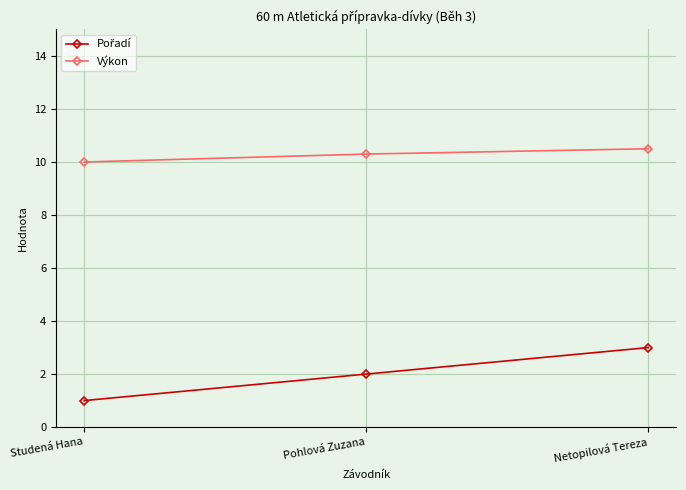

The value of Výkon at Netopilová Tereza is 5.2. True or false?

False